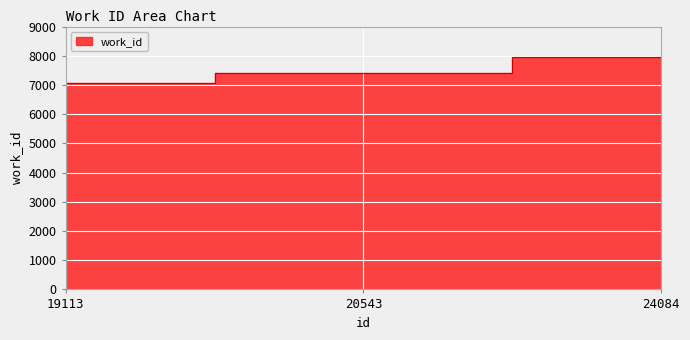

Rank the categories by value from lowest to highest.

19113, 20543, 24084